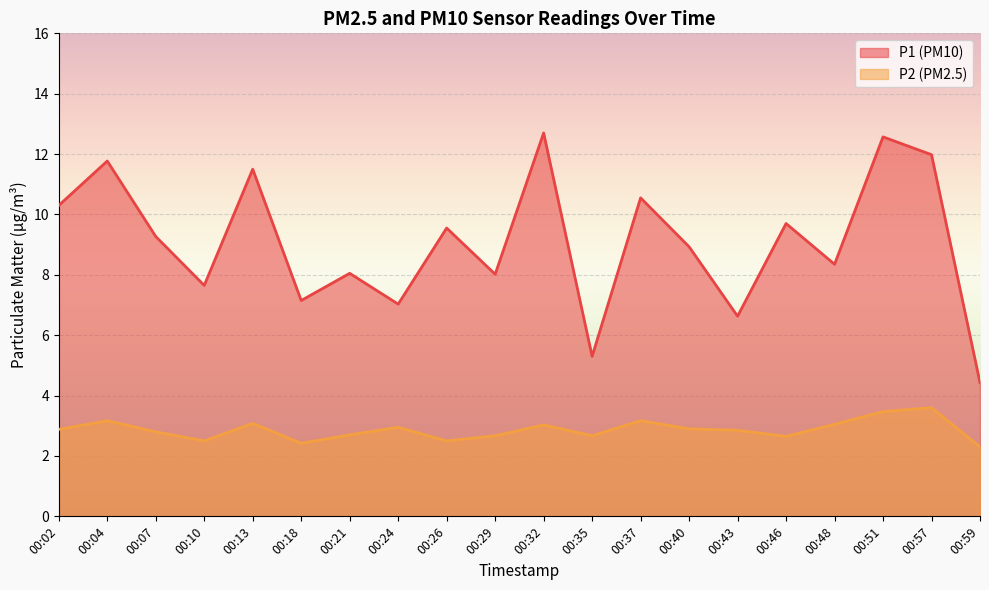

List the labels in order of P1 value, largest first.

00:32, 00:51, 00:57, 00:04, 00:13, 00:37, 00:02, 00:46, 00:26, 00:07, 00:40, 00:48, 00:21, 00:29, 00:10, 00:18, 00:24, 00:43, 00:35, 00:59